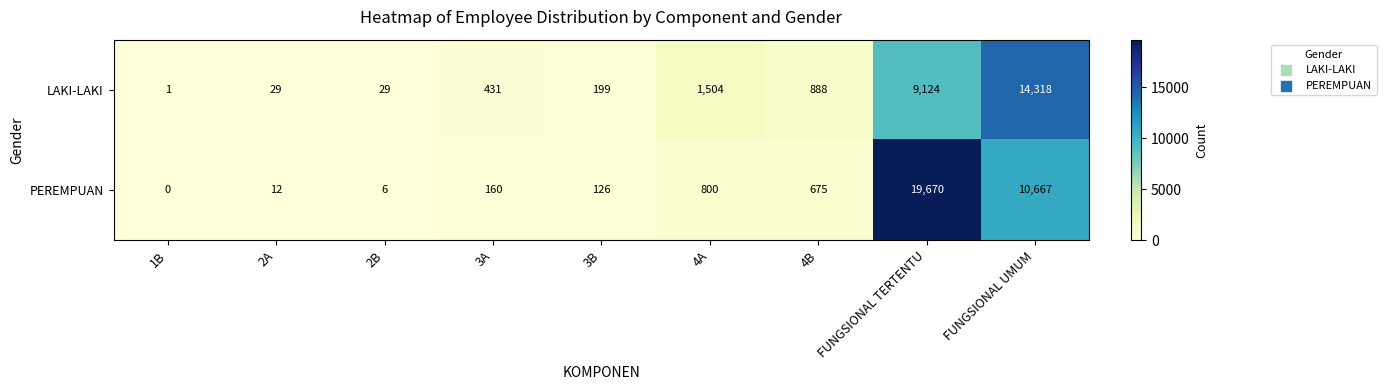

The PEREMPUAN series shows 34193 at FUNGSIONAL TERTENTU. True or false?

False